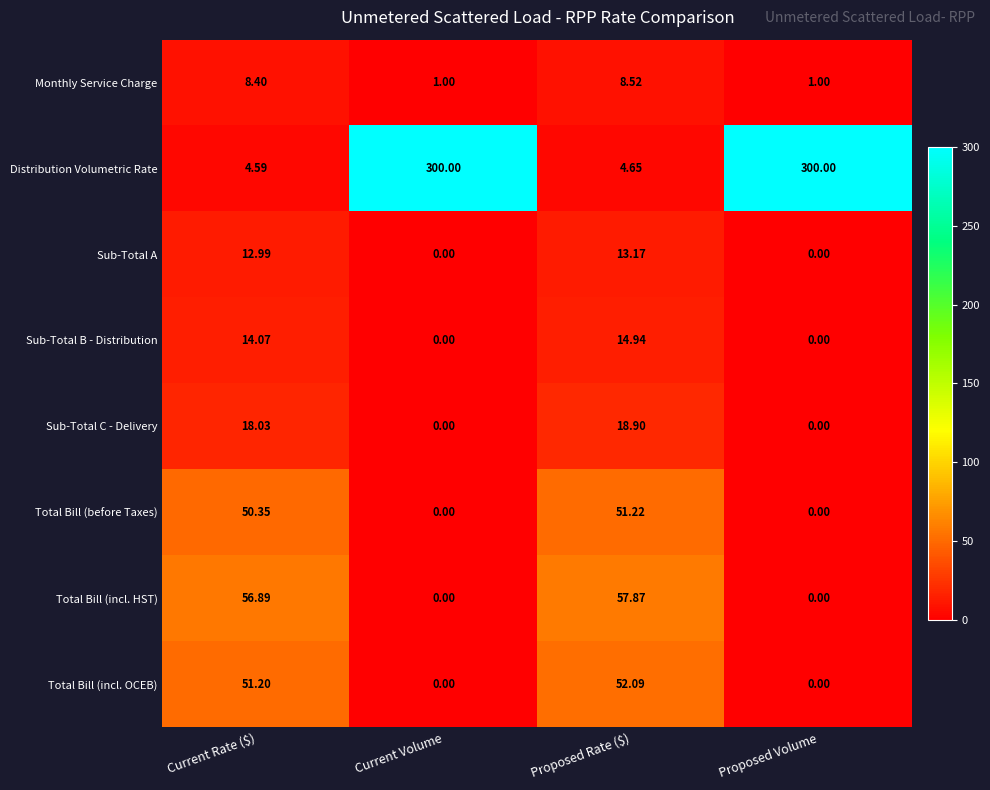

Which series has the largest range (max minus min)?

Distribution Volumetric Rate